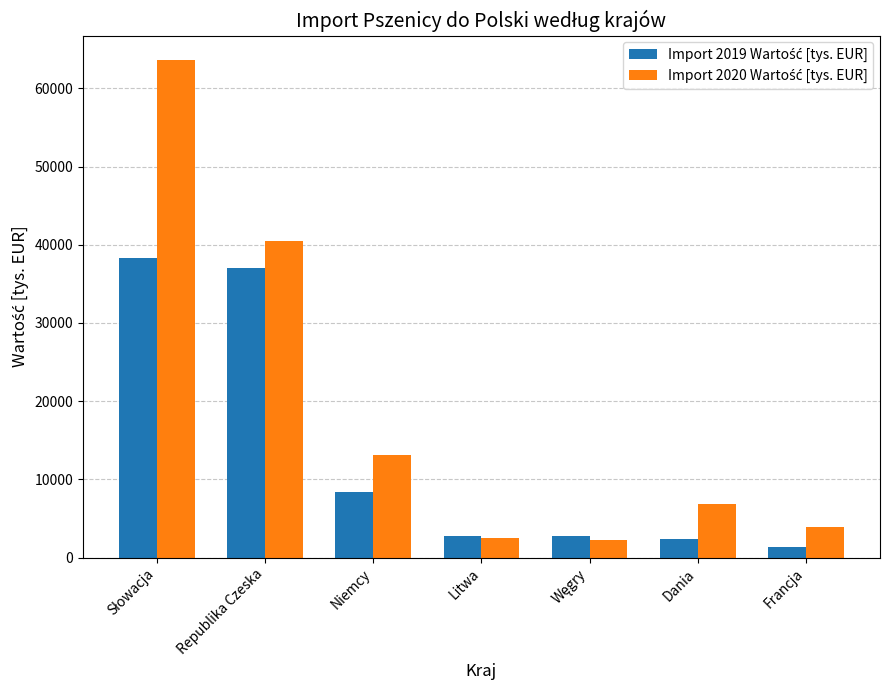

How many series are shown in this chart?

2